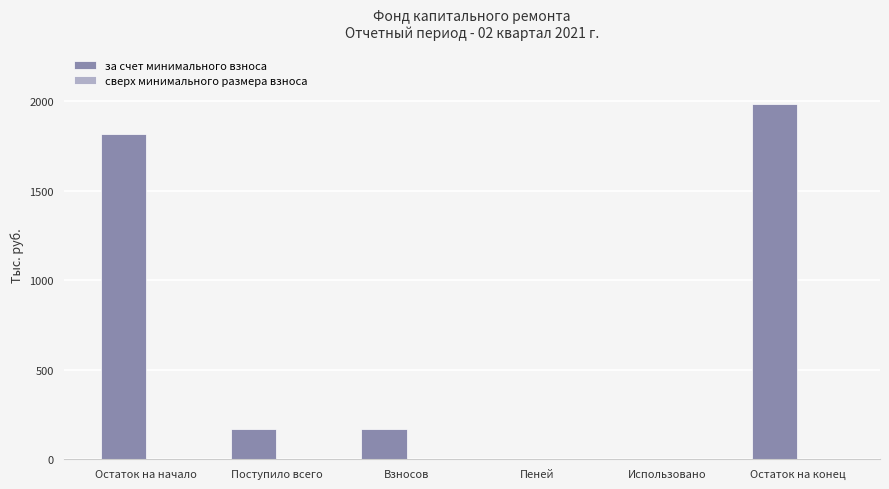

Which has a higher value, Остаток на начало or Остаток на конец?

Остаток на конец